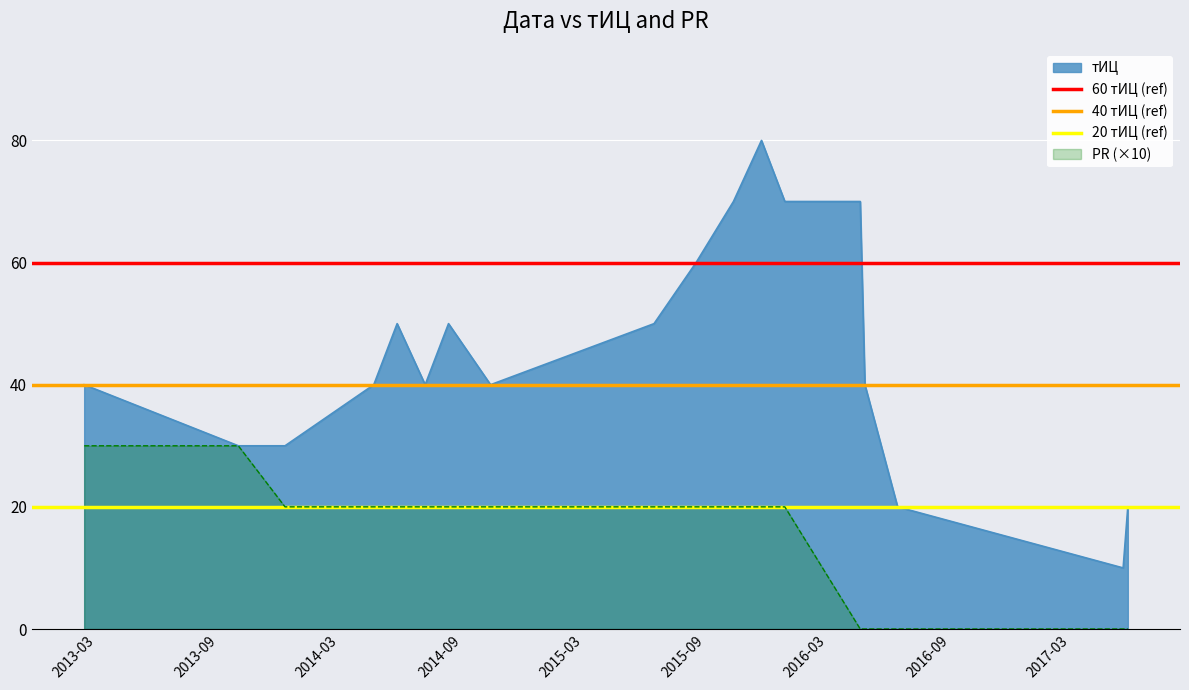

The value of 60 тИЦ (ref) at 2013-09 is 60. True or false?

True